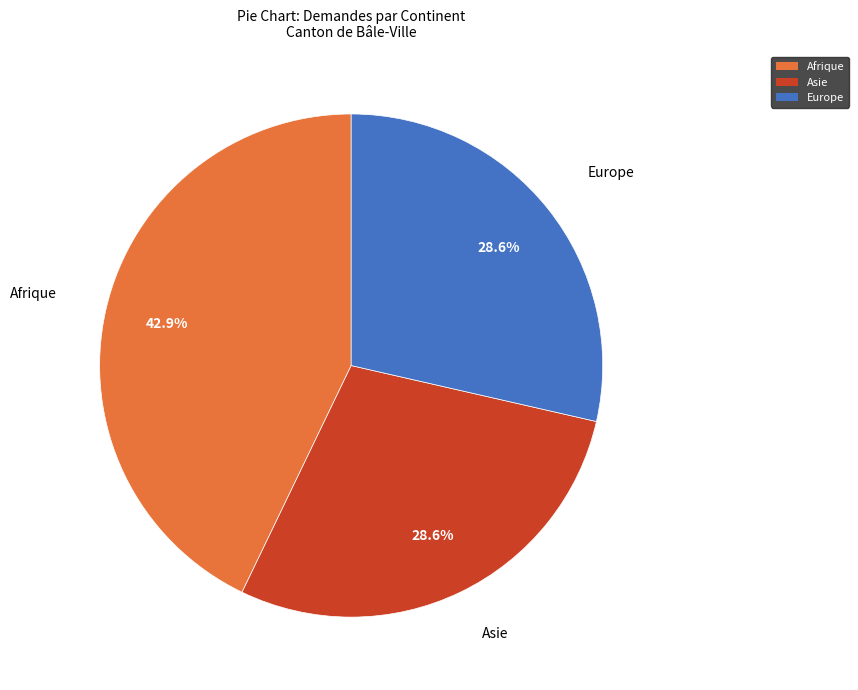

Approximately how many times larger is the value at Europe compared to Afrique?

0.7